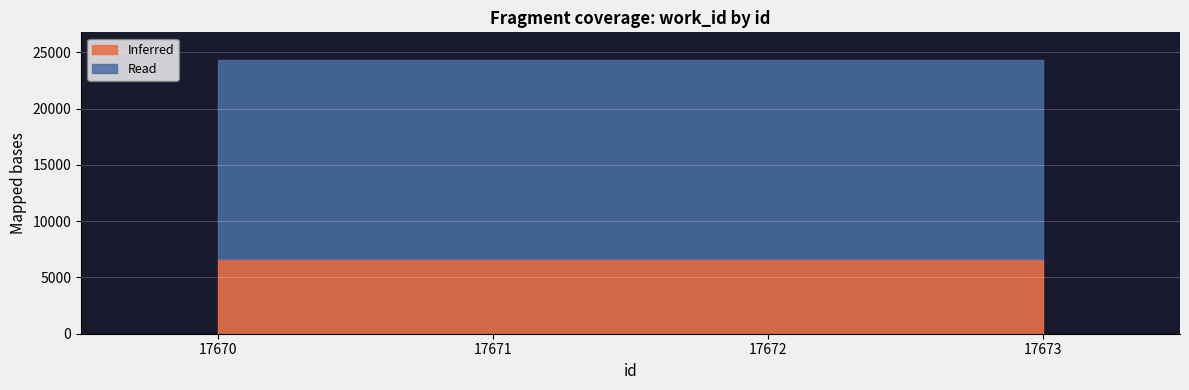

At 17672, list the series in order from largest to smallest.

Read, Inferred